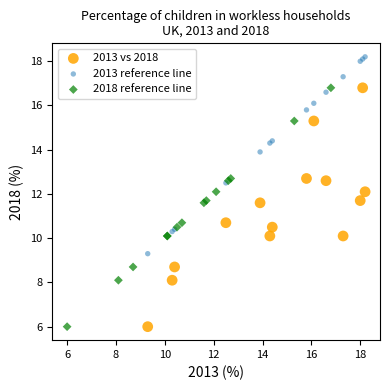

Which series contains the highest Y value?

2013 reference line